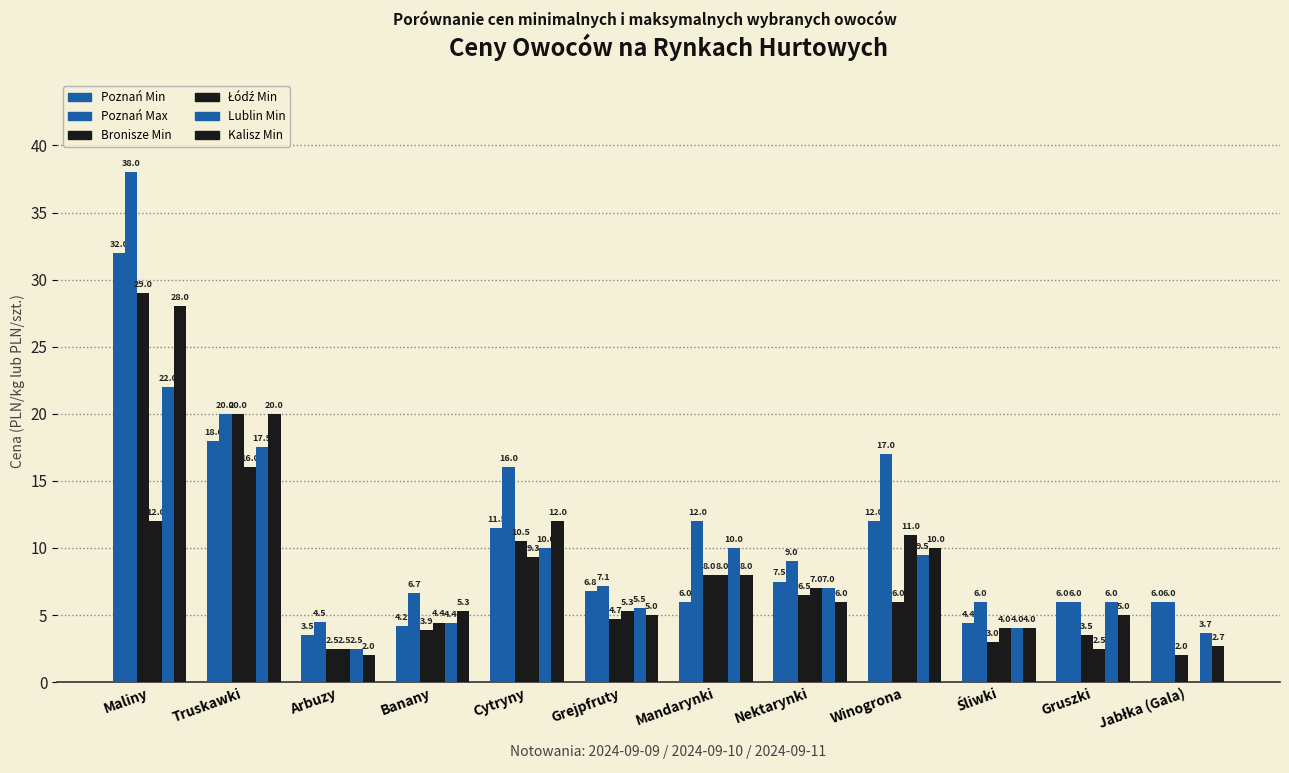

How many groups of bars are there?

12